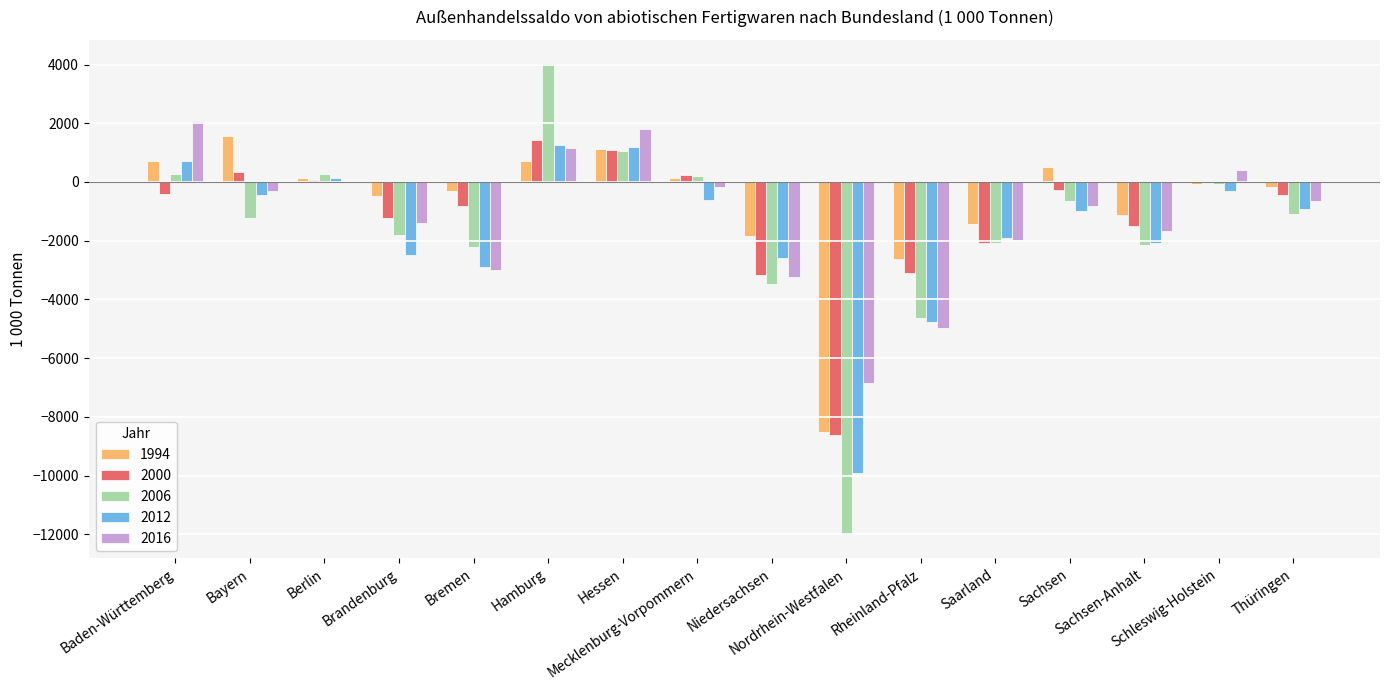

At which category is the sum across all series the highest?

Hamburg